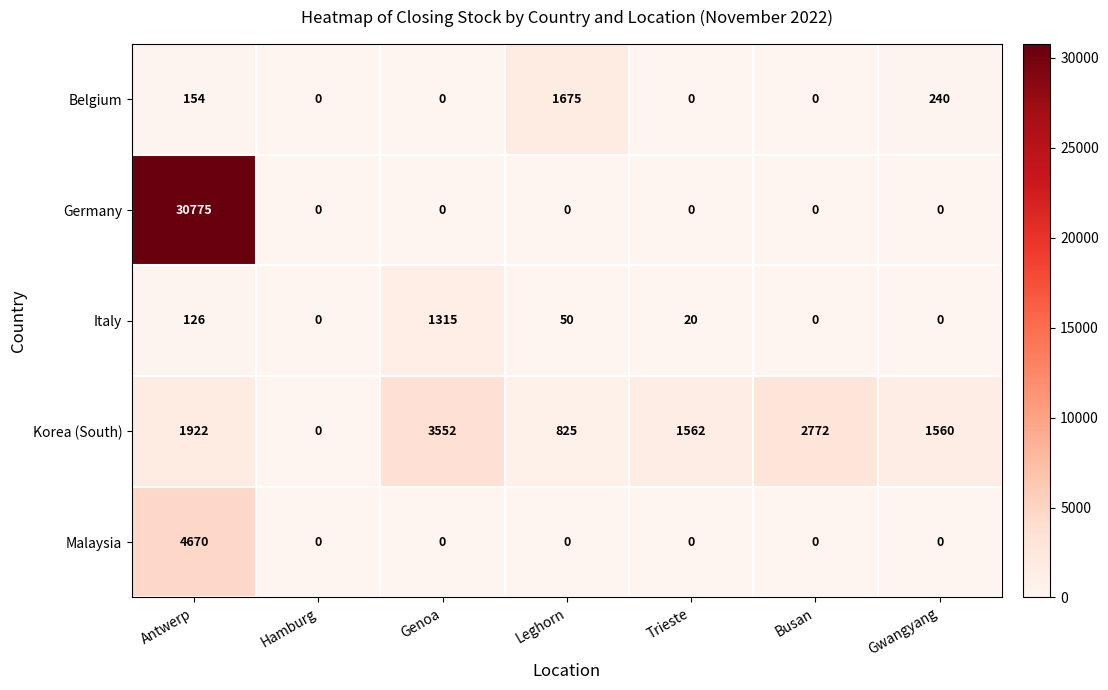

What is the difference between the maximum and minimum values in the Belgium series?

1675